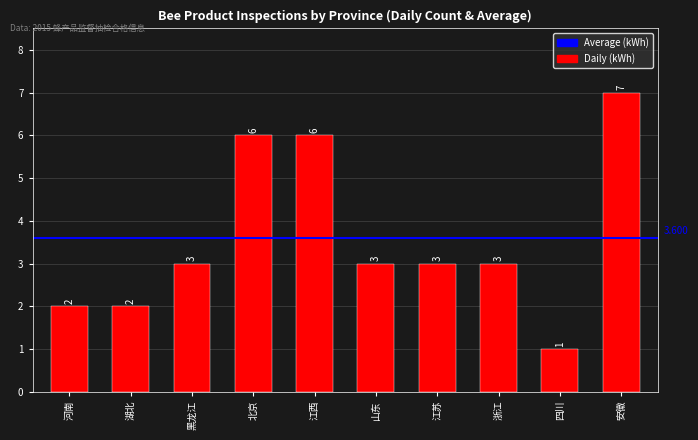

What is the label of the 10th bar from the right?

河南